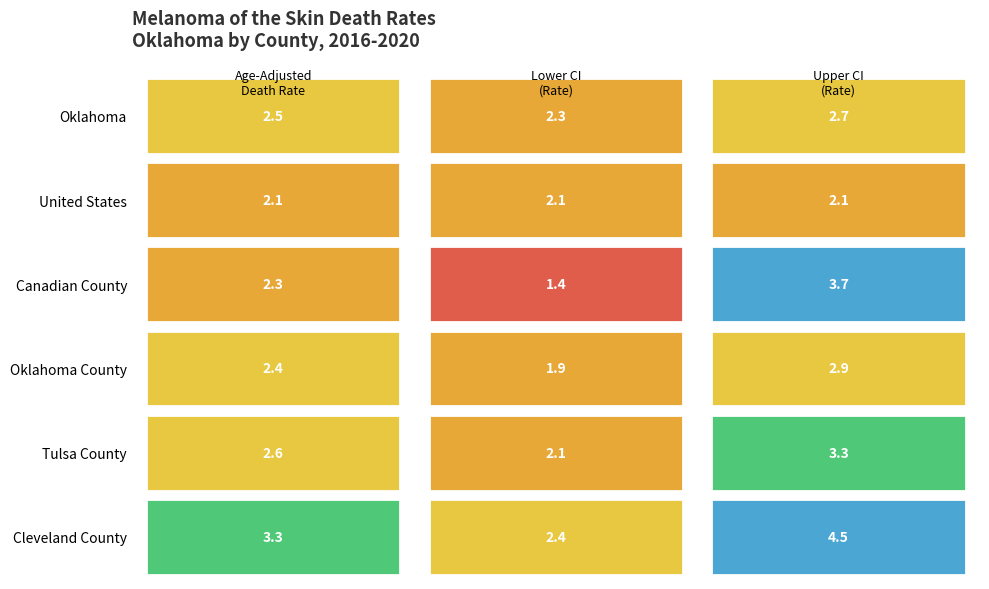

Reading left to right, transcribe all the data shown in this chart.

Oklahoma: 2.5	2.3	2.7
United States: 2.1	2.1	2.1
Canadian County: 2.3	1.4	3.7
Oklahoma County: 2.4	1.9	2.9
Tulsa County: 2.6	2.1	3.3
Cleveland County: 3.3	2.4	4.5